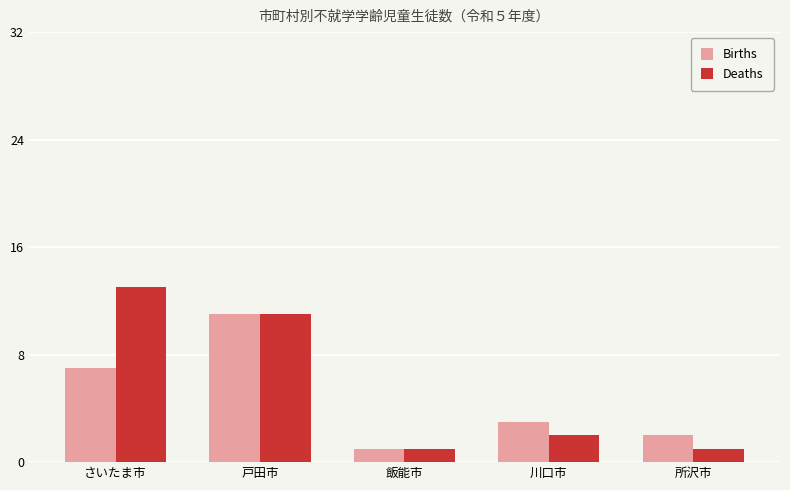

How many bars are there in each group?

2